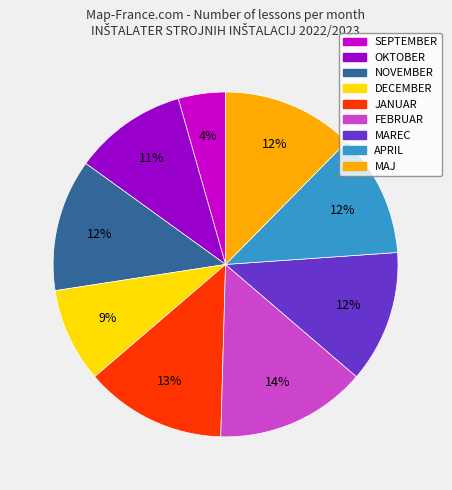

Is the sum of FEBRUAR and MAREC greater than half?

No